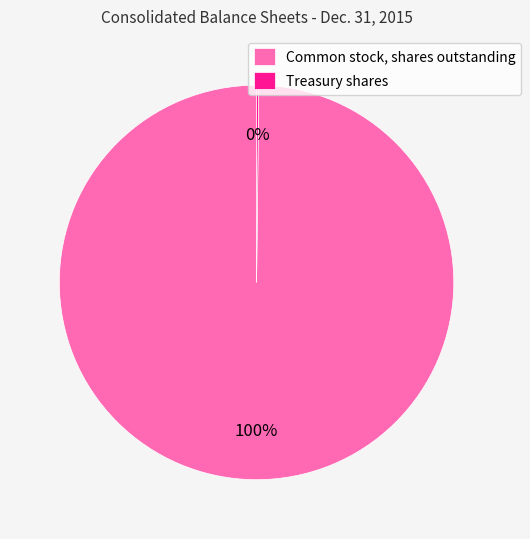

To the nearest percent, what percentage of the pie is Common stock, shares outstanding?

100%